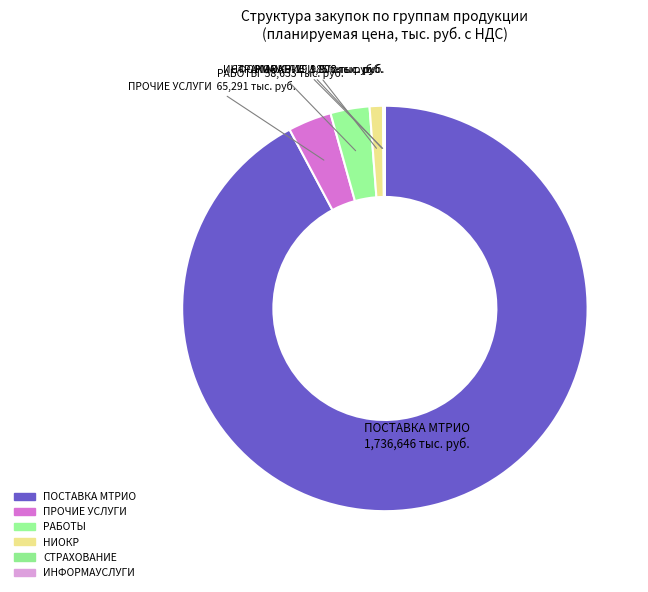

The НИОКР slice represents 1% of the pie. True or false?

True